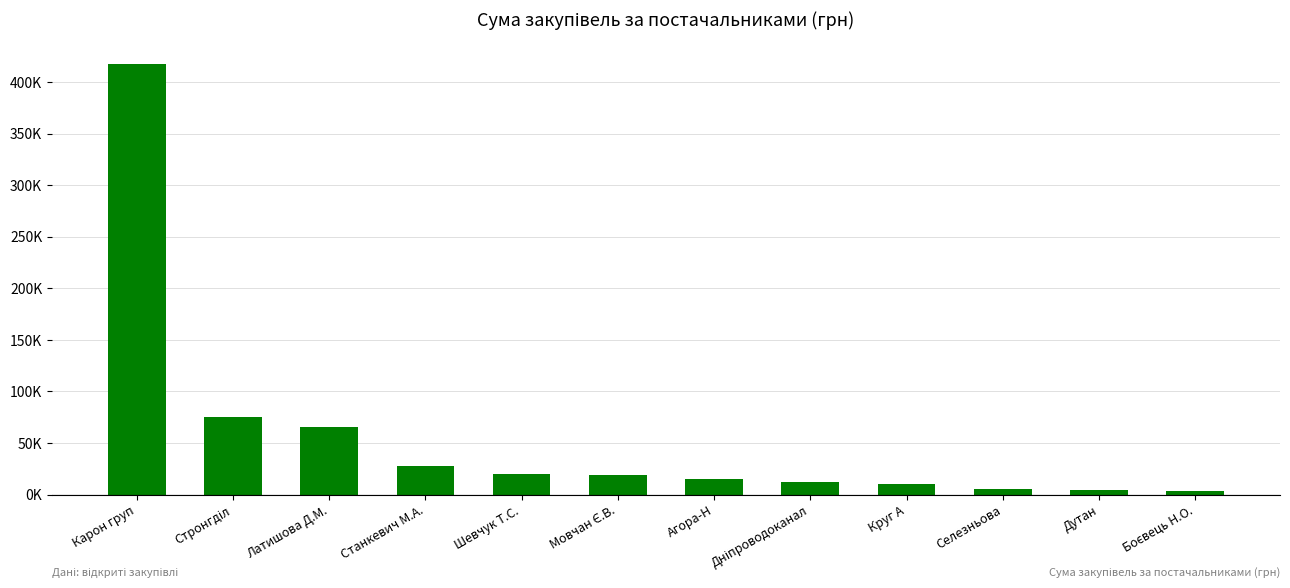

Approximately how many times larger is the value at Агора-Н compared to Боєвець Н.О.?

4.1